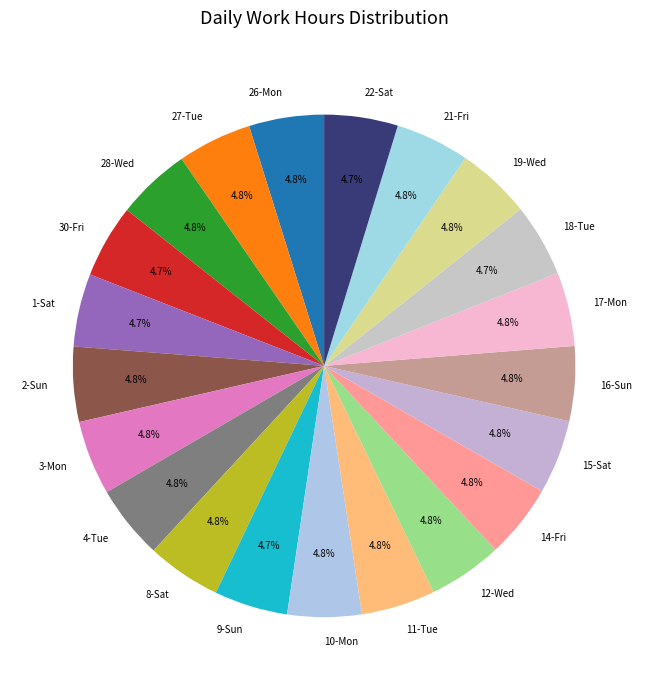

To the nearest percent, what is the combined percentage of 9-Sun and 12-Wed?

9%